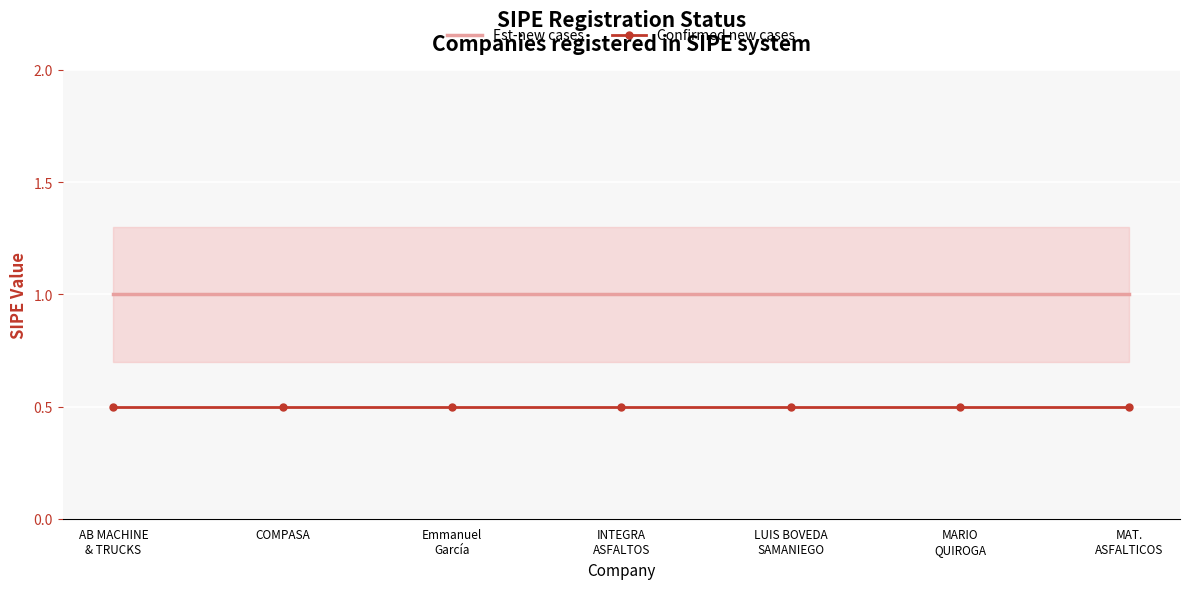

What is the value of the Confirmed new cases point at the 3rd from the left?

0.5